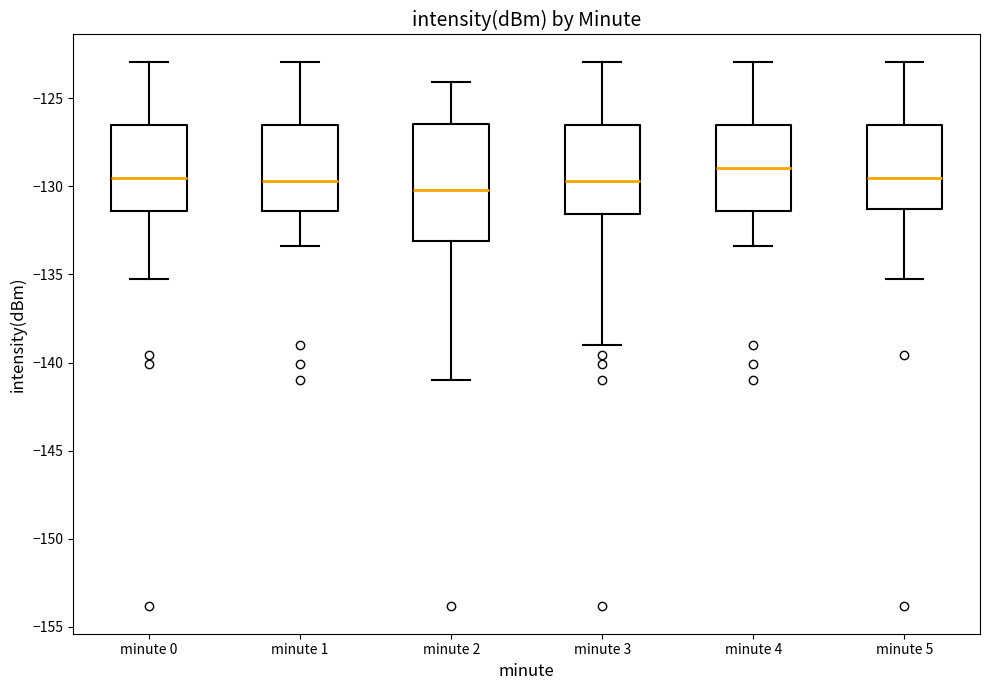

Reading left to right, read every box against the y-axis: the position of its median line, the range the box covers, and the ends of its whiskers. The values are not printed on the chart, so give them approximately, as read against the axis.

minute 0: median -129.5, box -131.5 to -126.5, whiskers -135.0 to -123.0
minute 1: median -129.5, box -131.5 to -126.5, whiskers -133.5 to -123.0
minute 2: median -130.0, box -133.0 to -126.5, whiskers -141.0 to -124.0
minute 3: median -129.5, box -131.5 to -126.5, whiskers -139.0 to -123.0
minute 4: median -129.0, box -131.5 to -126.5, whiskers -133.5 to -123.0
minute 5: median -129.5, box -131.5 to -126.5, whiskers -135.0 to -123.0